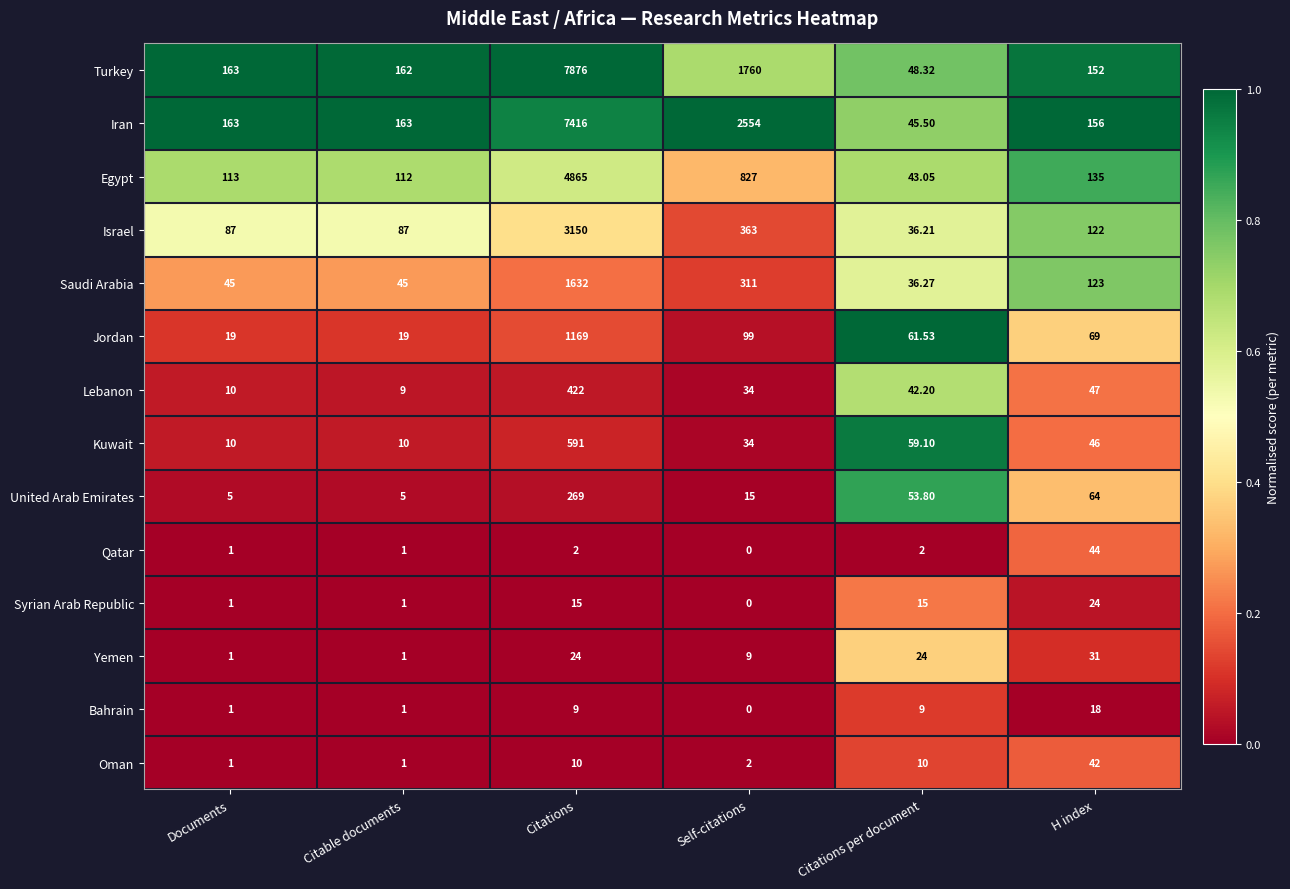

At H index, list the series in order from largest to smallest.

Iran, Turkey, Egypt, Saudi Arabia, Israel, Jordan, United Arab Emirates, Lebanon, Kuwait, Qatar, Oman, Yemen, Syrian Arab Republic, Bahrain